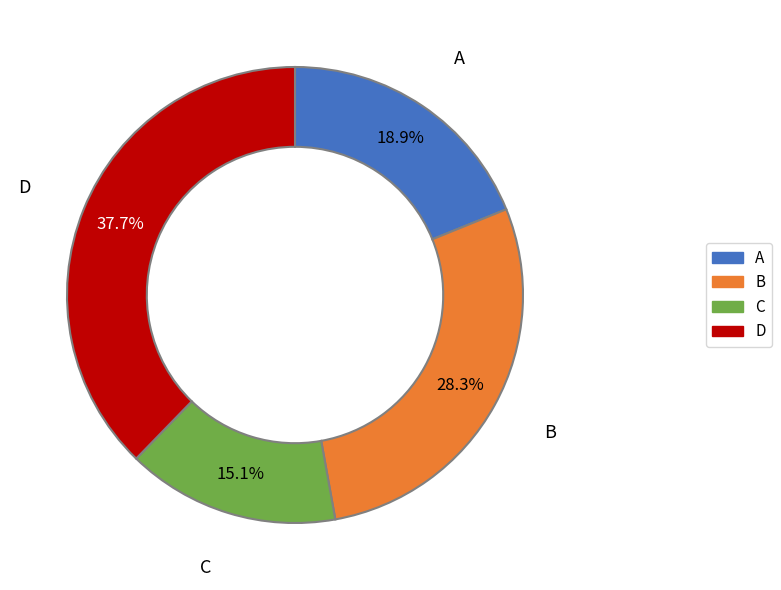

True or false: A accounts for 19% of the total.

True